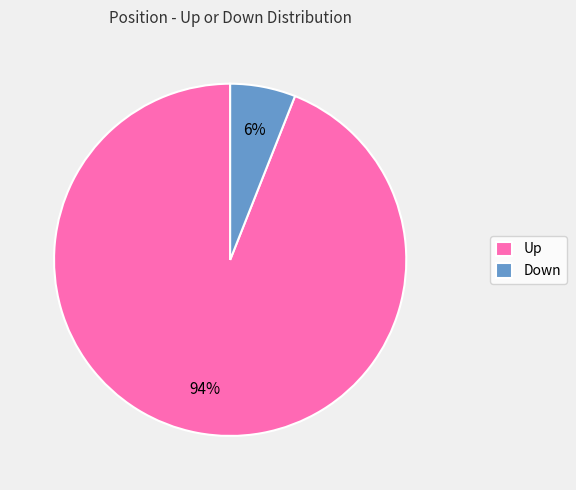

Rank the categories by value from lowest to highest.

Down, Up